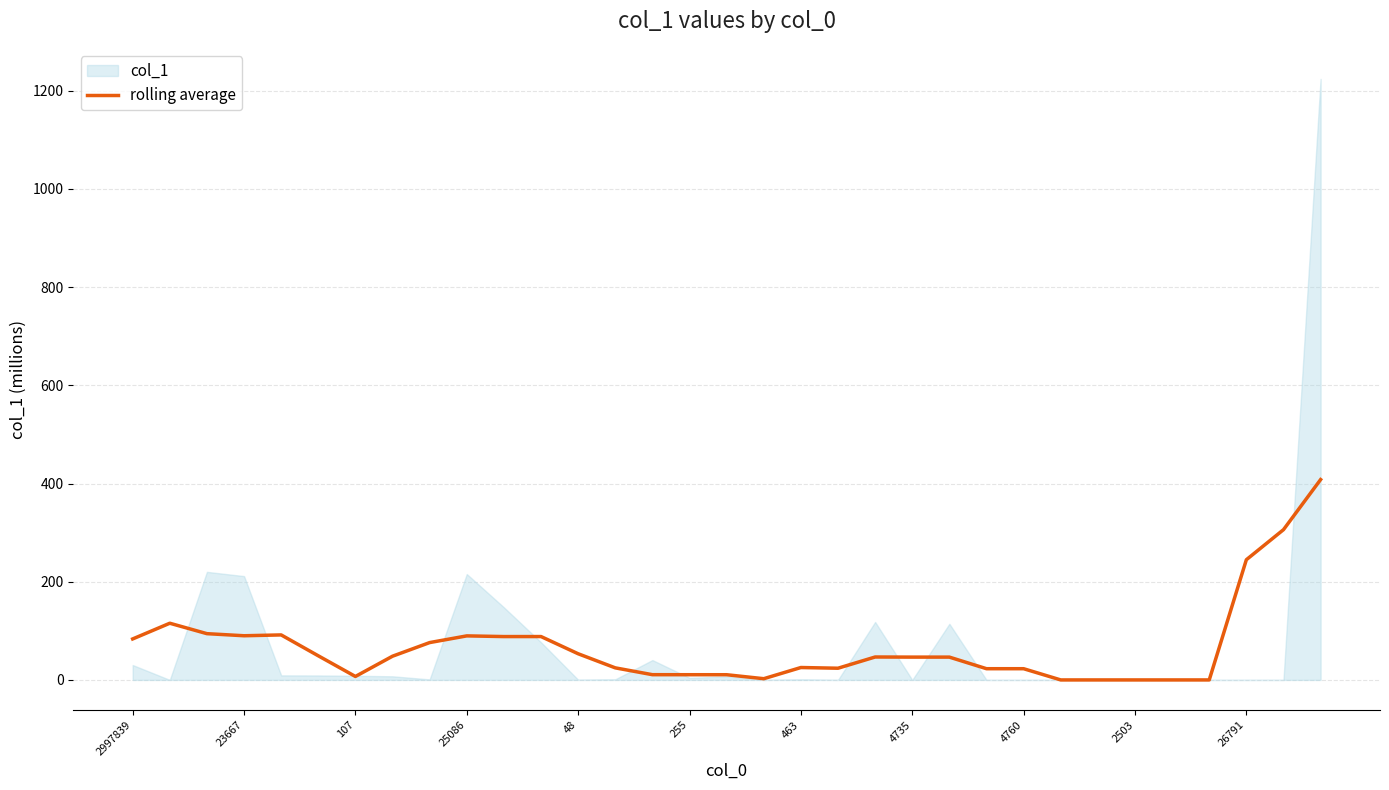

What is the label of the 32nd point from the left?

31